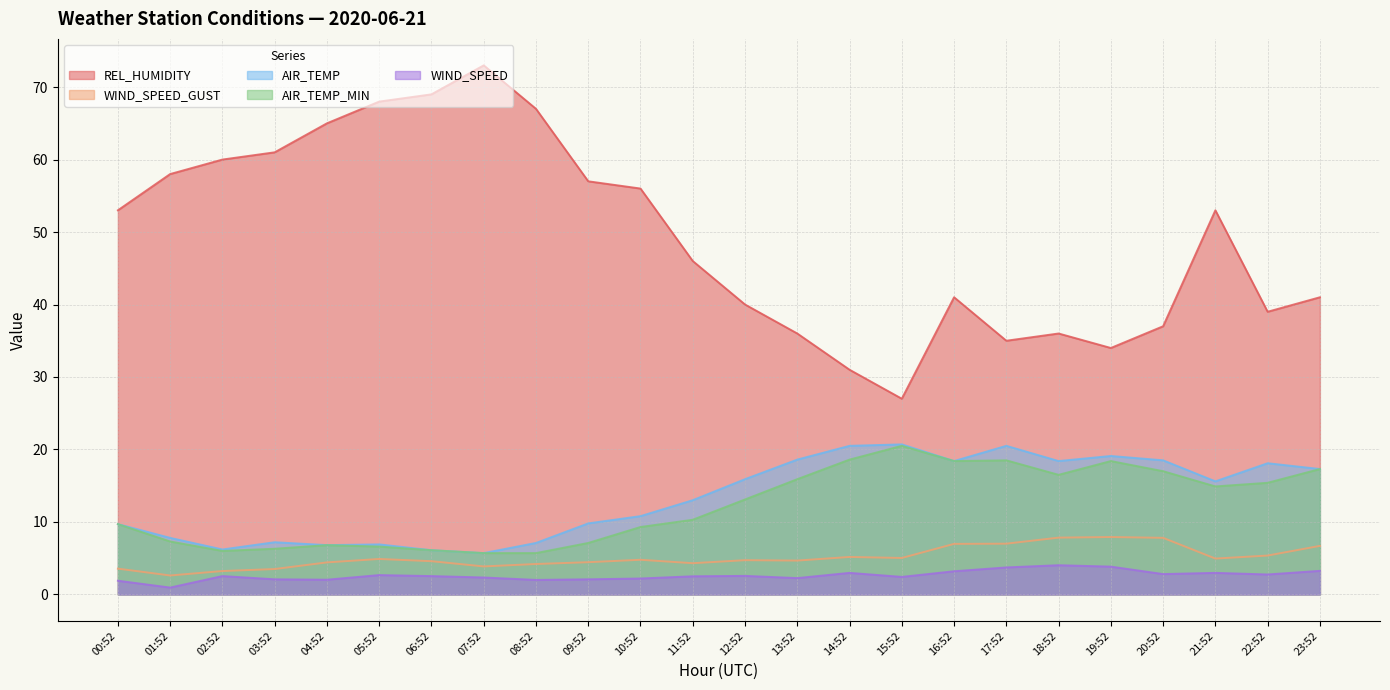

What is the average value of the REL_HUMIDITY series?

49.3